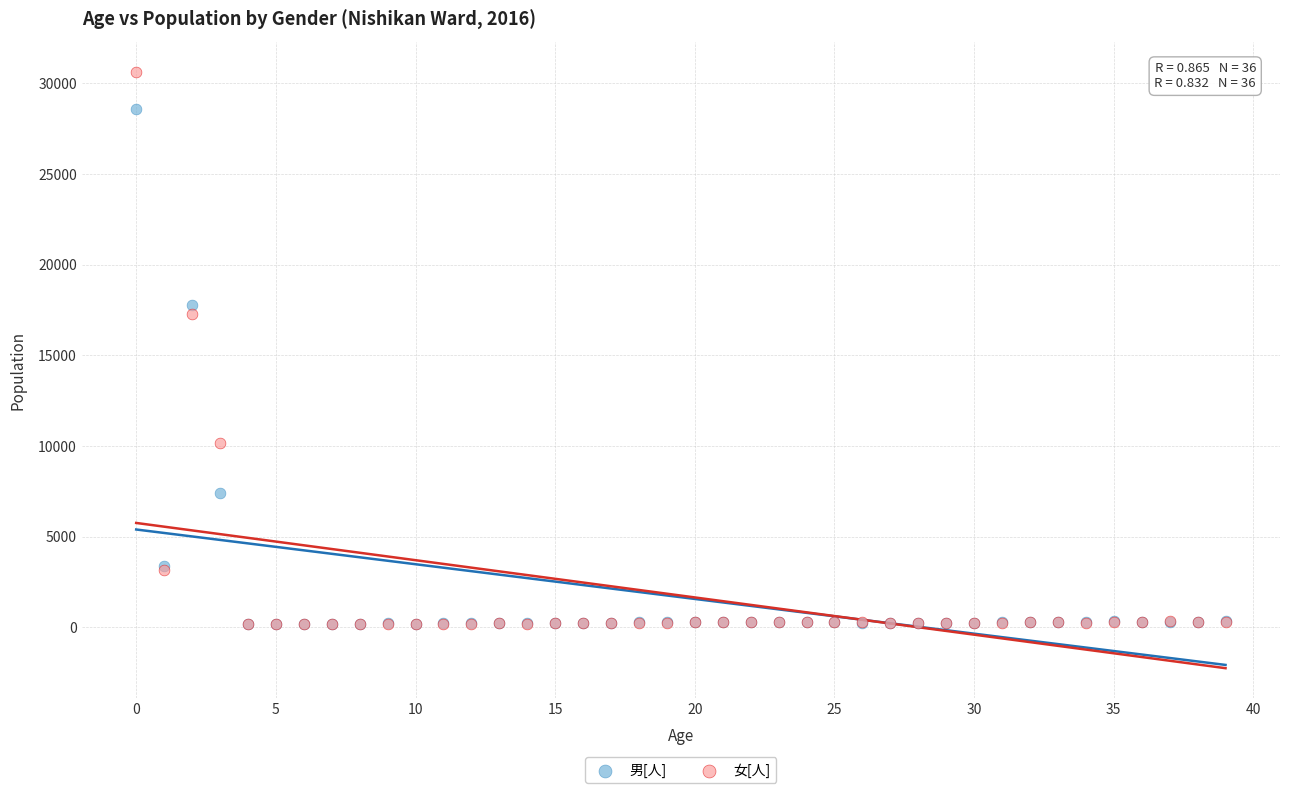

What are all the series names shown in the legend?

男[人], 女[人]